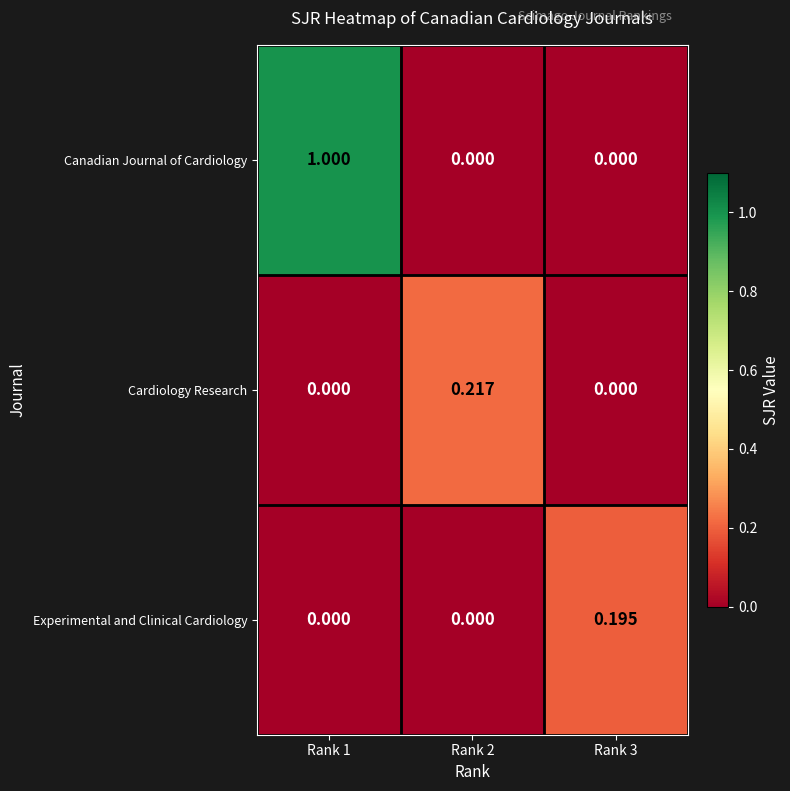

Between Rank 2 and Rank 3, which series saw the biggest shift?

Cardiology Research